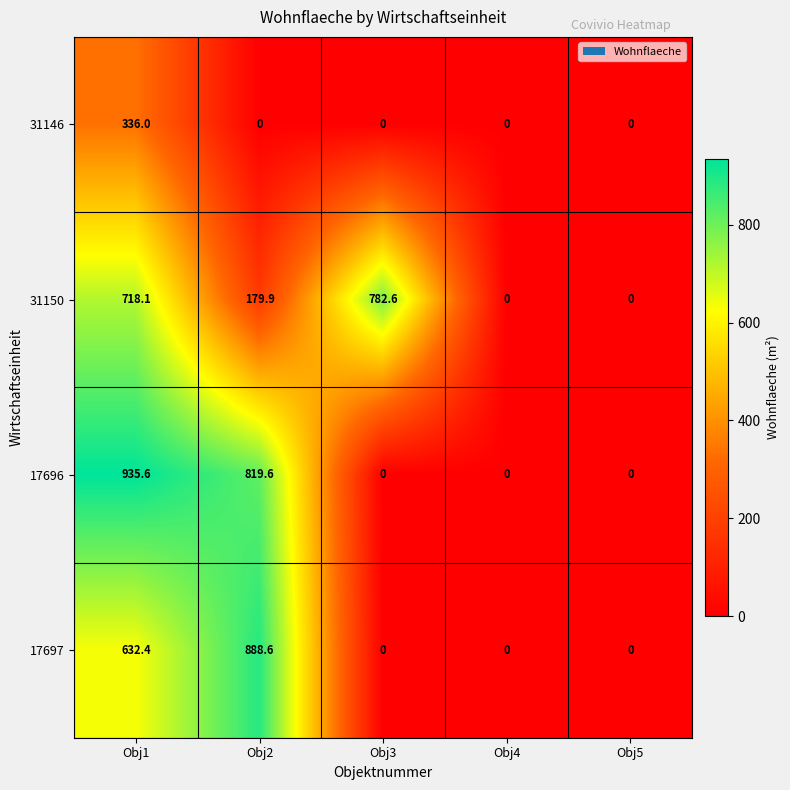

What is the maximum value shown in the chart?

935.6